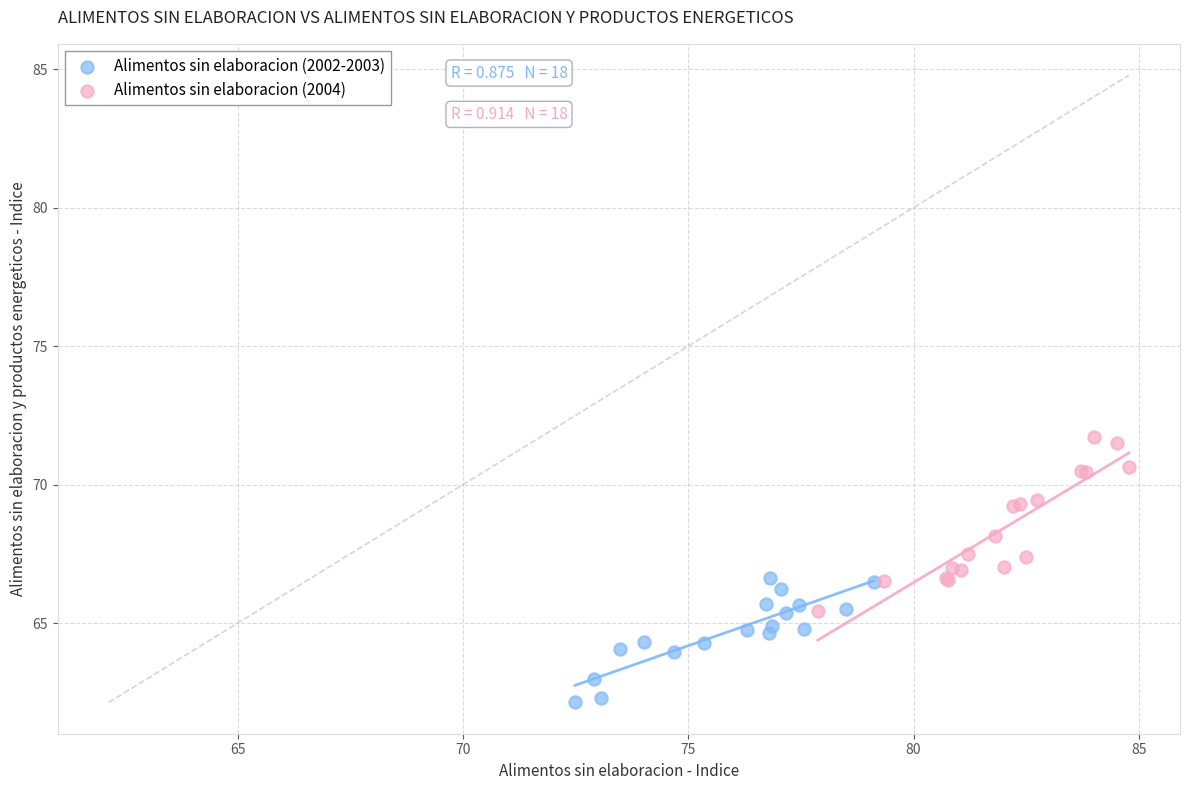

Which series has the largest Y range (max minus min)?

Alimentos sin elaboracion (2004)